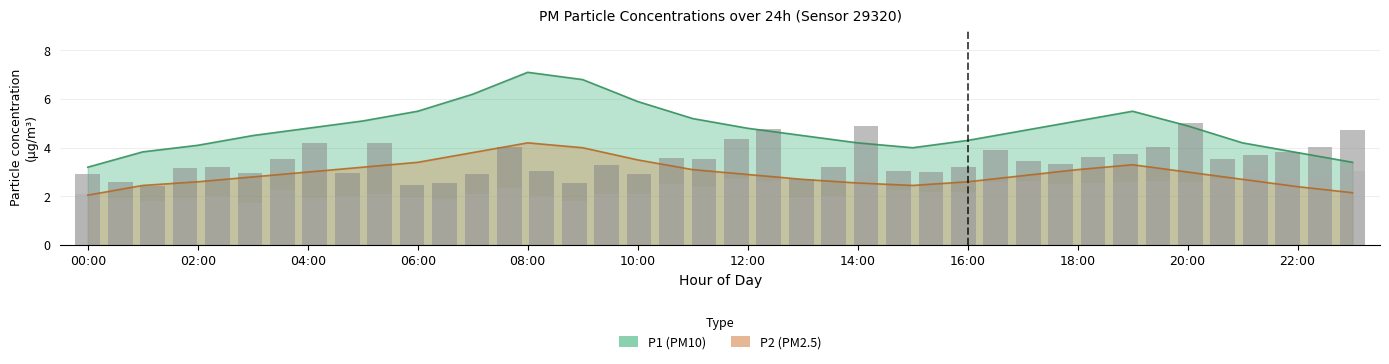

How many groups of bars are there?

24